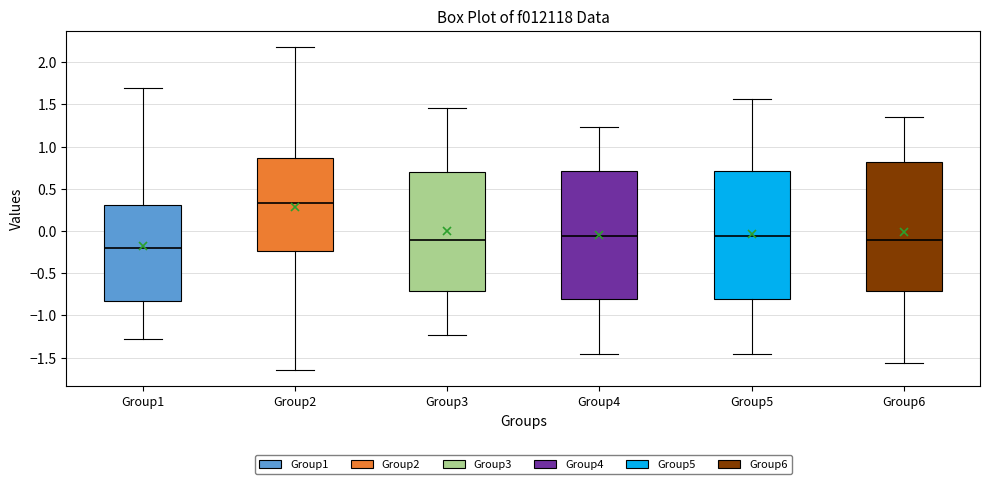

Where does the upper whisker of the box for Group3 end on the y-axis? The values are not printed on the chart, so give them approximately, as read against the axis.

1.45